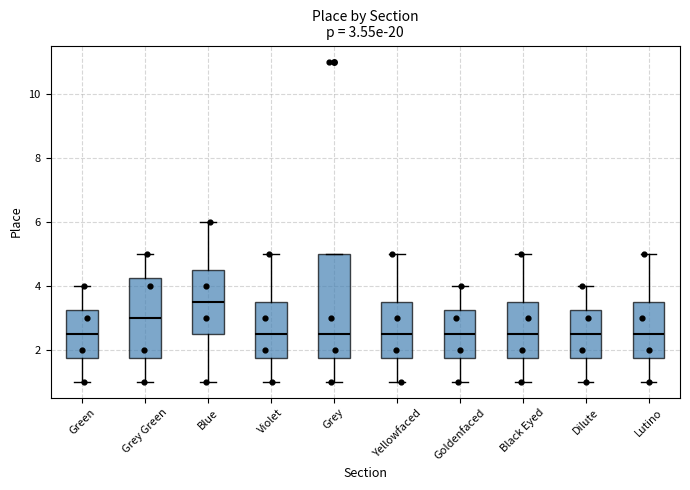

Comparing the boxes themselves (not the whiskers), which one is the tallest?

Grey